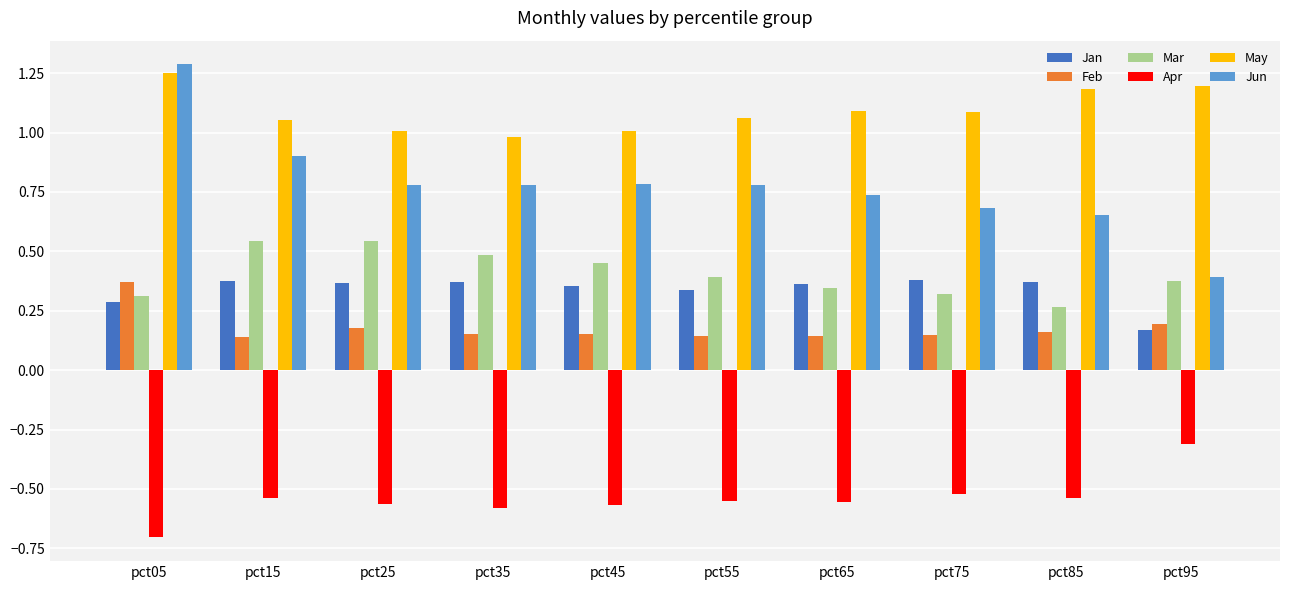

At which label does May reach its minimum?

pct35